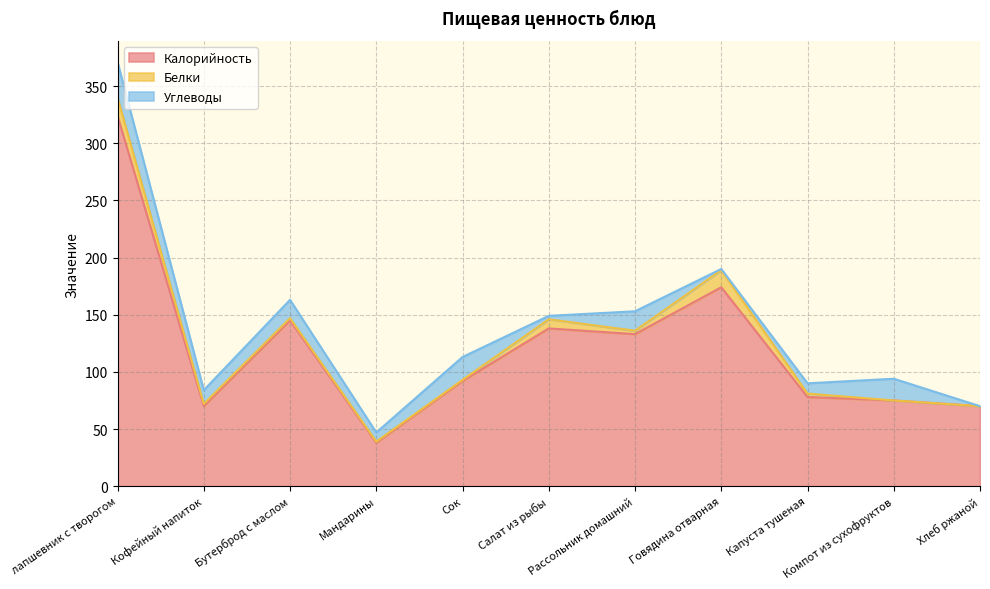

Rank the categories by Белки value from lowest to highest.

Компот из сухофруктов, Хлеб ржаной, Мандарины, Сок, Кофейный напиток, Бутерброд с маслом, Рассольник домашний, Капуста тушеная, Салат из рыбы, Говядина отварная, лапшевник с творогом